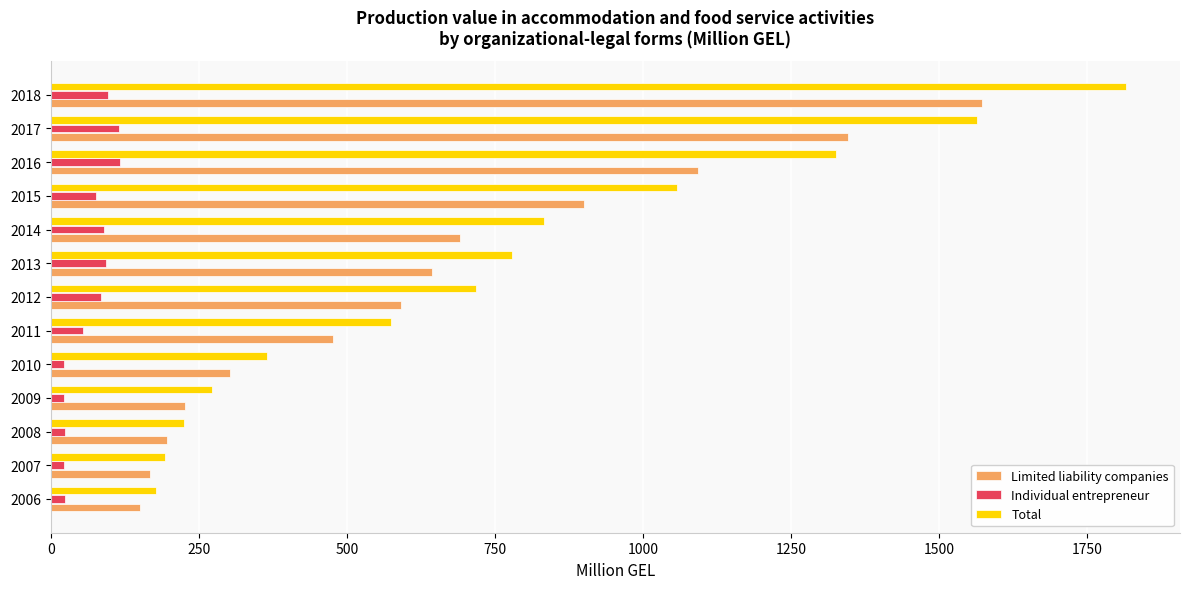

Which series has the largest total across all categories?

Total